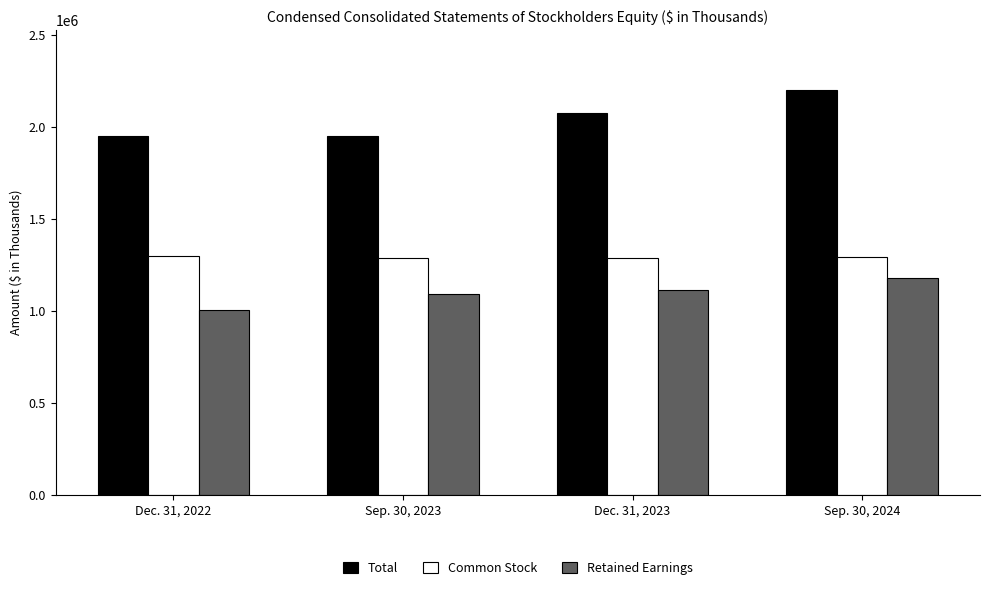

What is the total value across all series at Dec. 31, 2022?

4251830